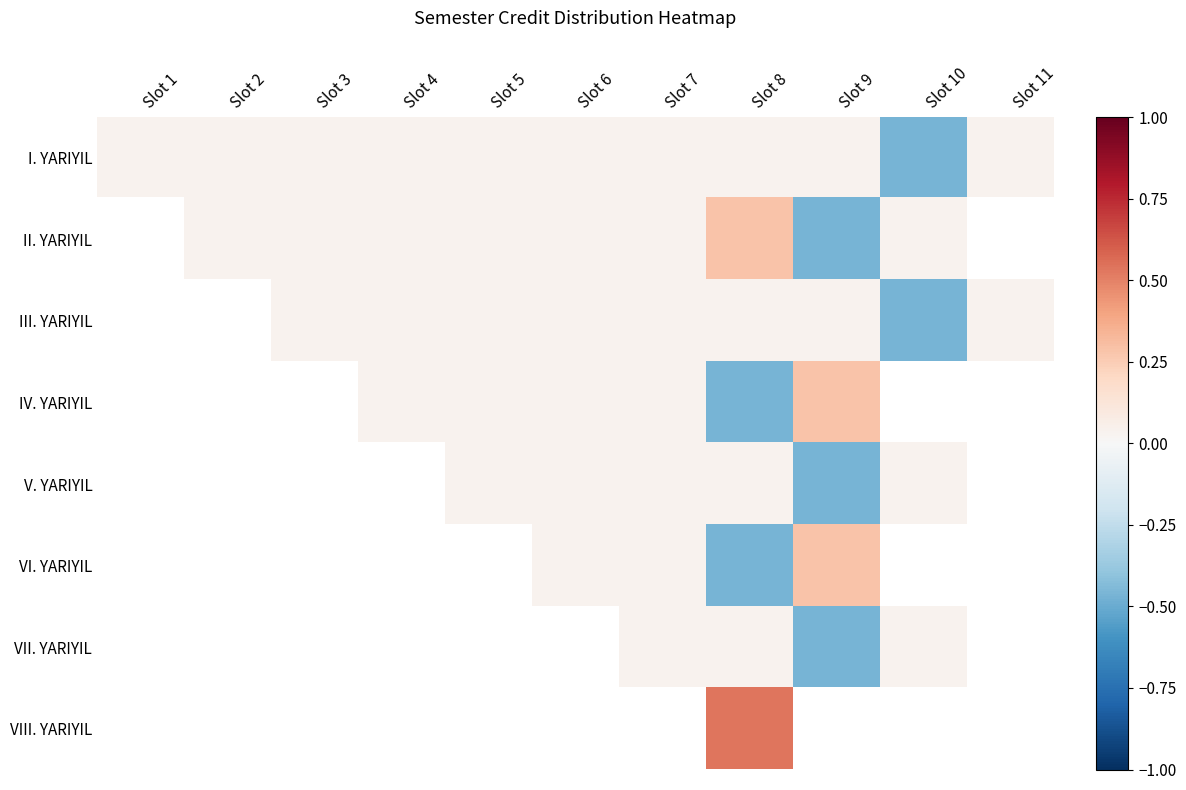

Which category has the lowest value in the I. YARIYIL series?

Slot 10